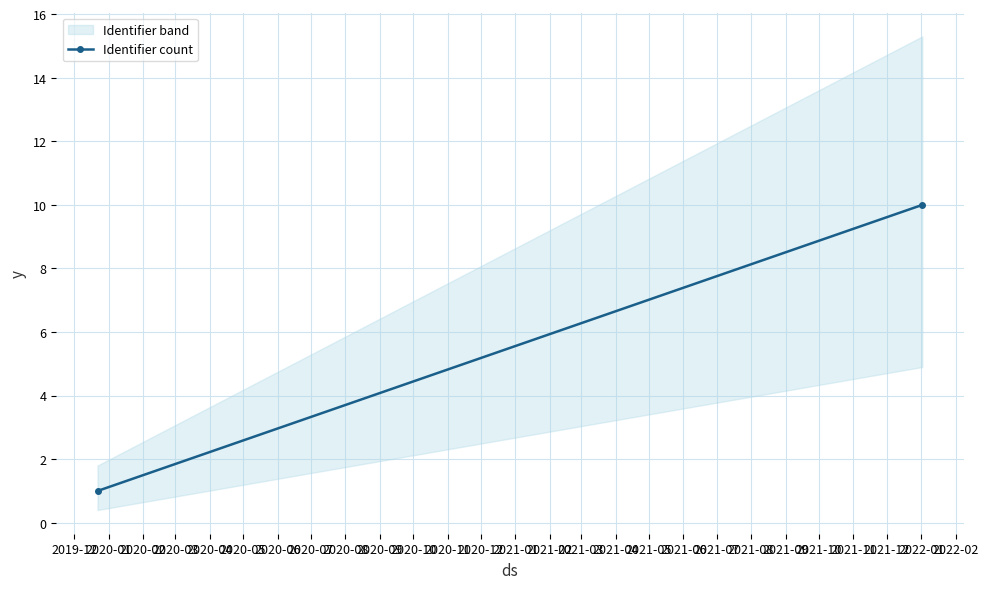

What is the average value?

6